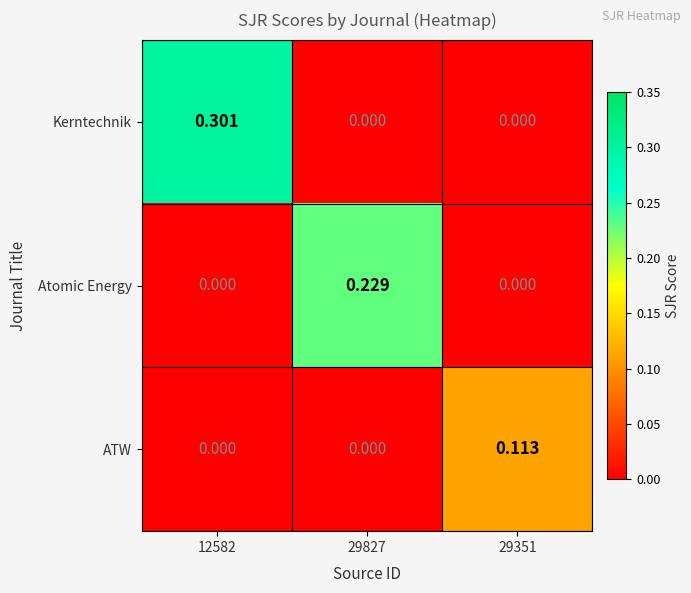

Between 12582 and 29351, which series saw the biggest shift?

Kerntechnik